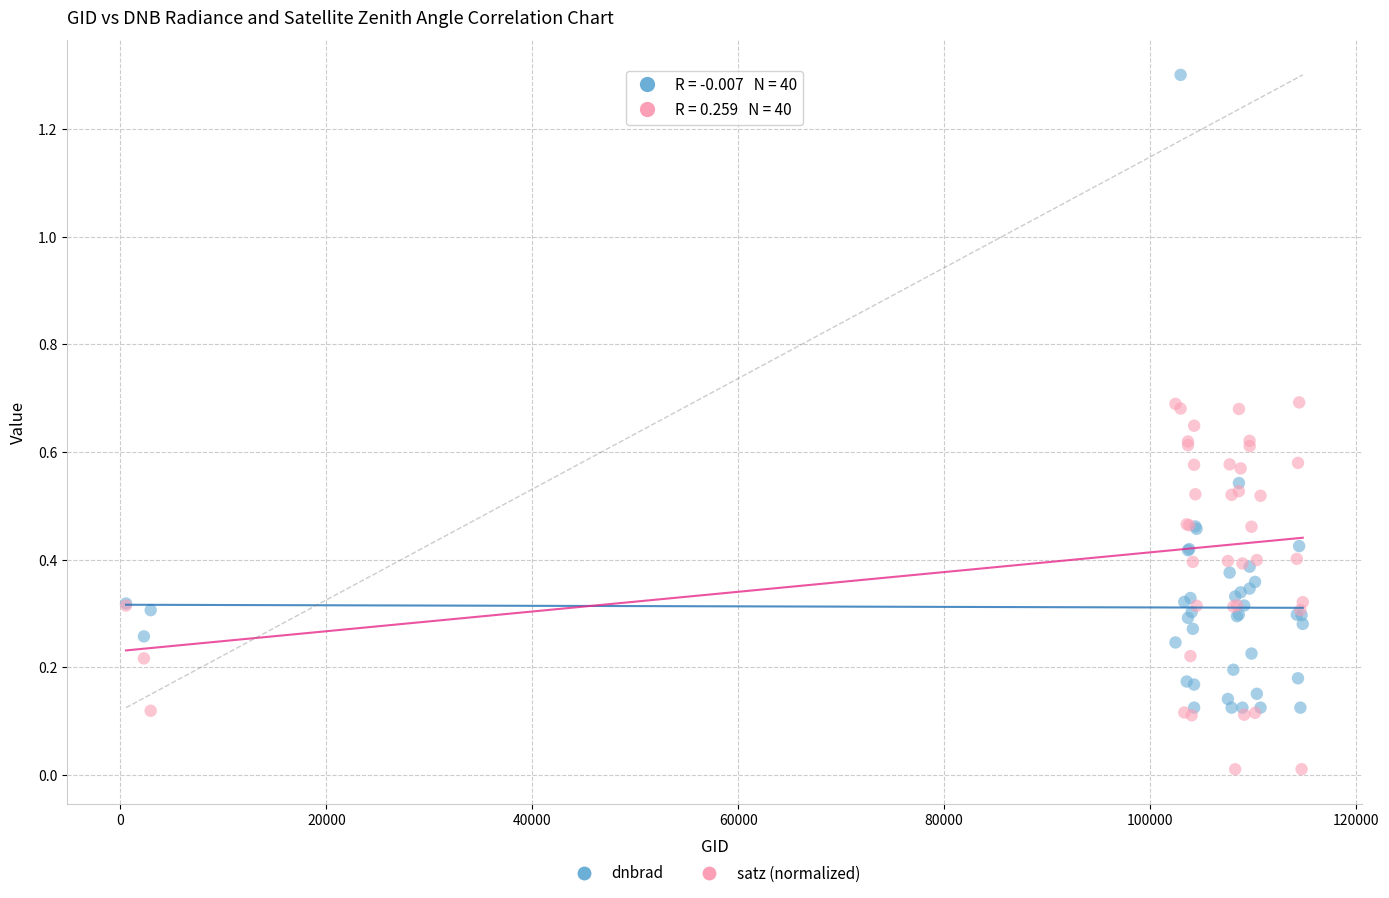

Which series reaches the minimum Y coordinate?

satz (normalized)